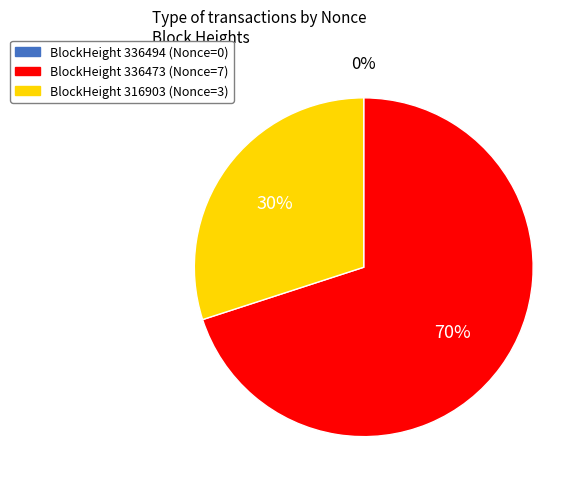

What percentage is the BlockHeight 336473 (Nonce=7) slice, to the nearest percent?

70%